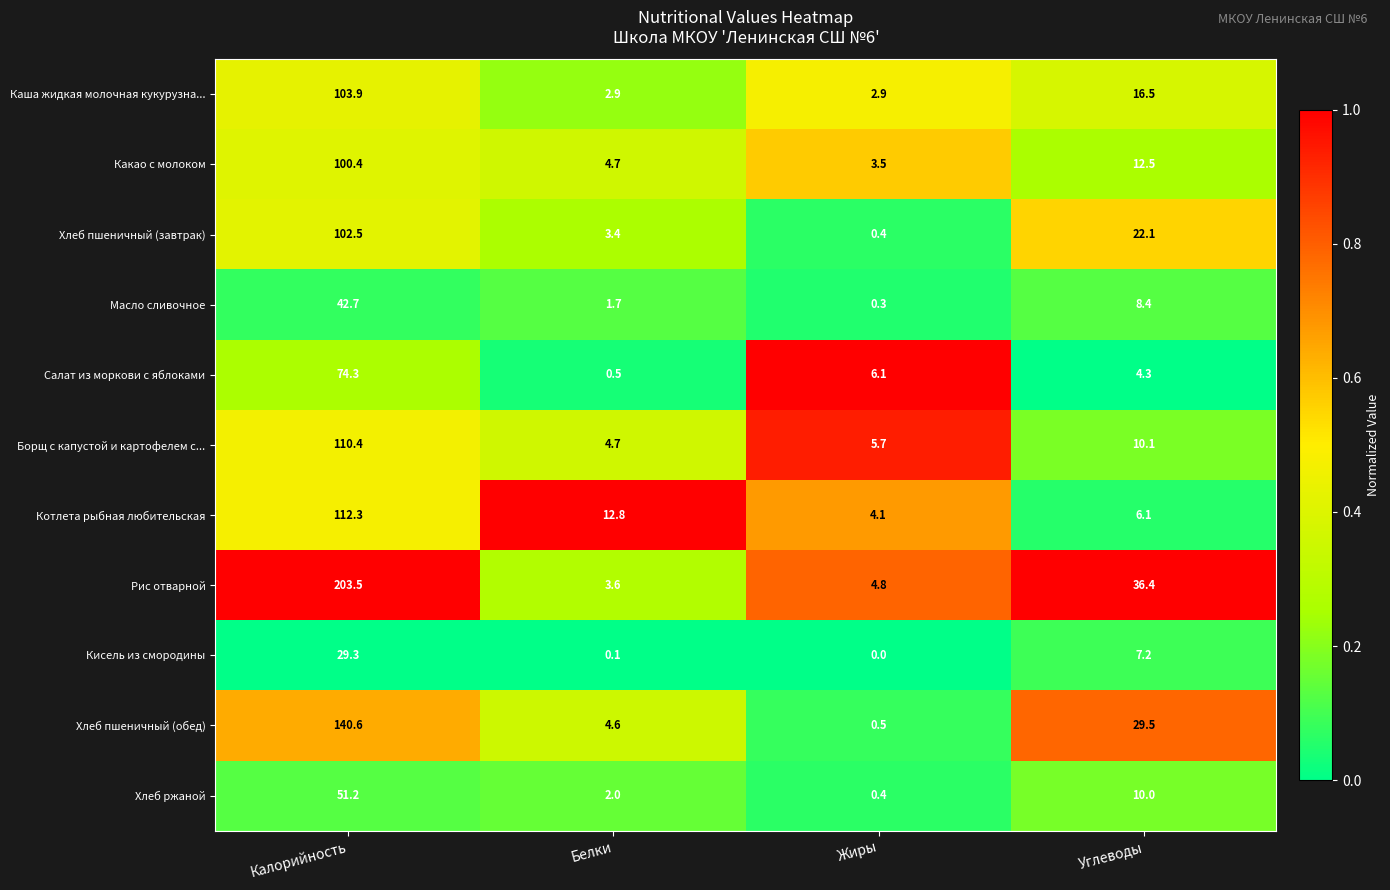

Which series changed the most between Белки and Жиры?

Котлета рыбная любительская